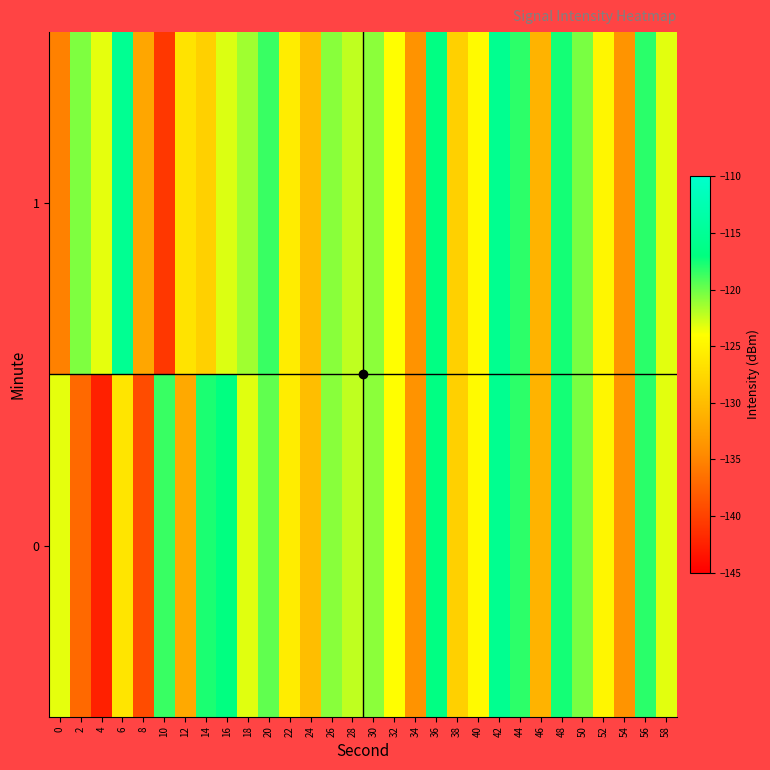

Rank the series by their average value, from highest to lowest.

1, 0